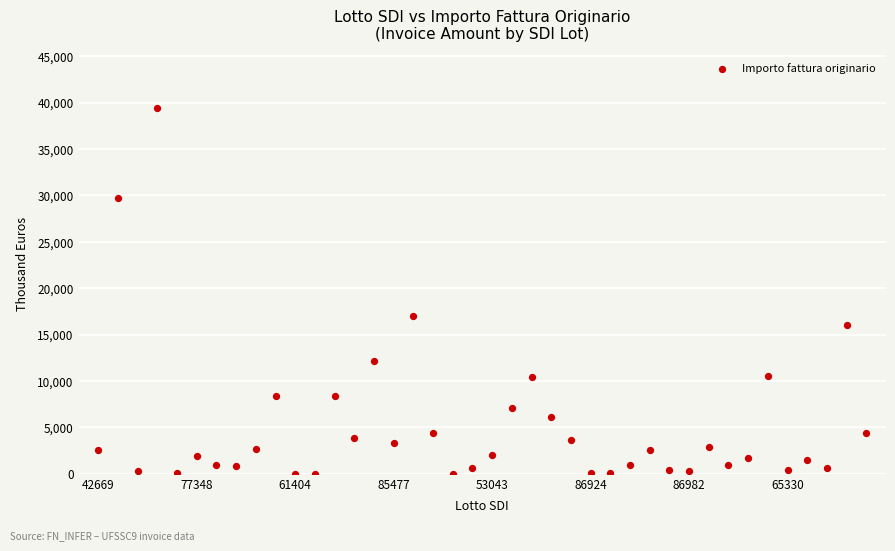

What is the range of Y values (max minus min)?

39447.1